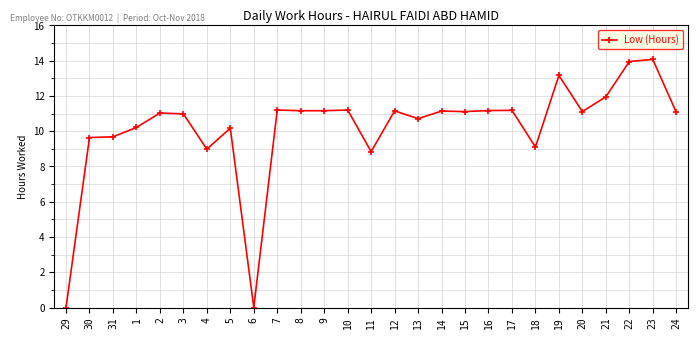

True or false: there are more than 2 points higher than both neighbors.

True